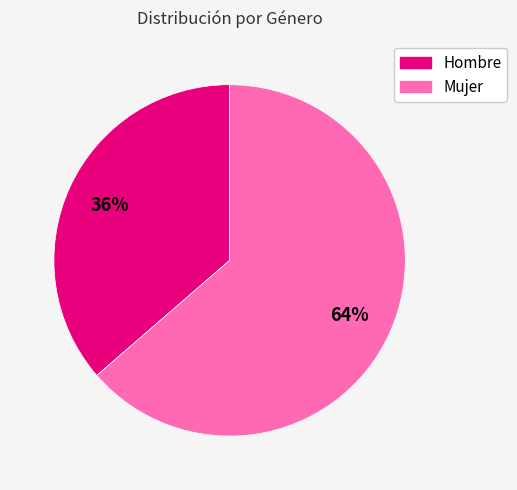

Is it true that Mujer is 50% of the pie?

False